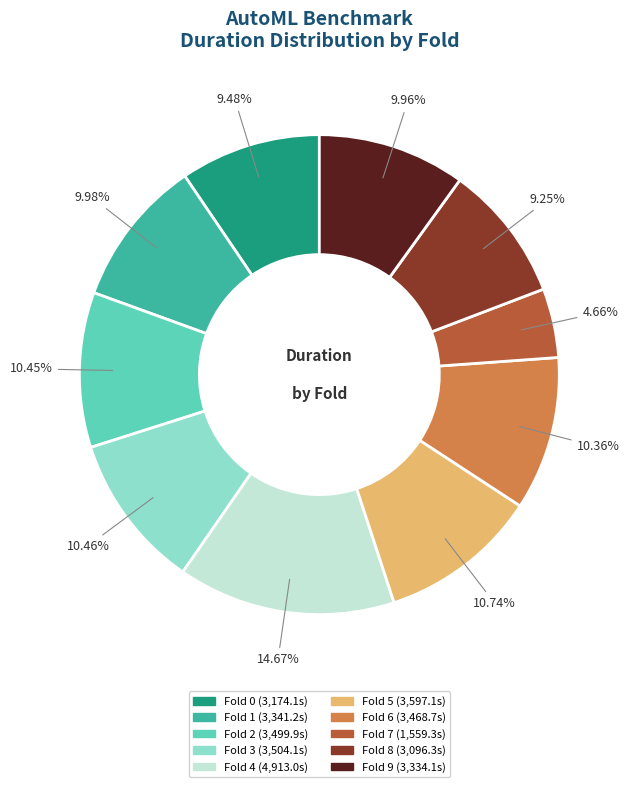

Is there any slice that represents more than half of the pie?

No